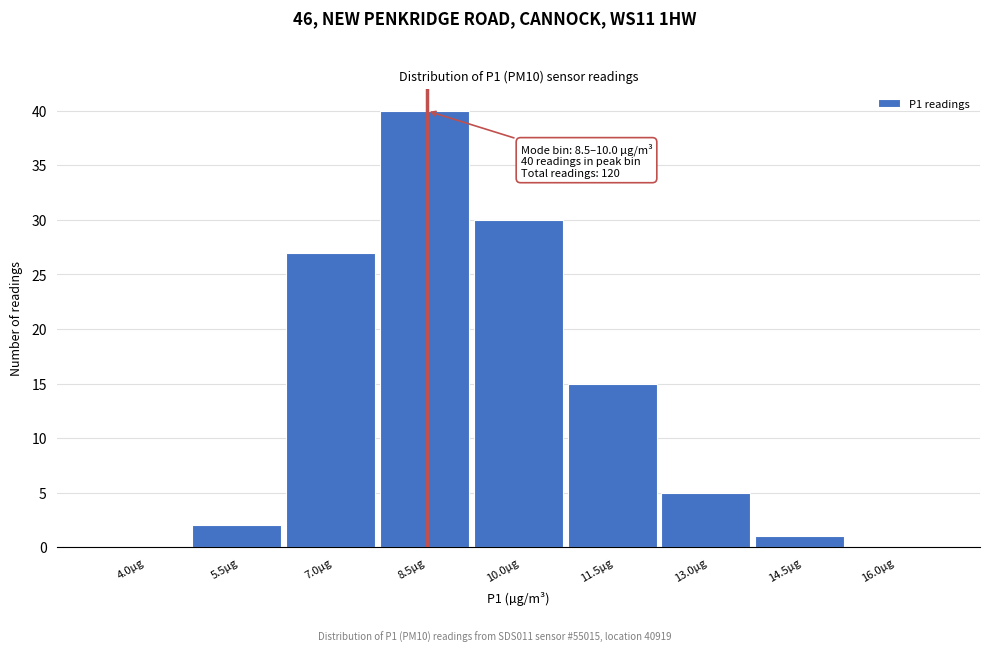

Reading left to right, extract all data points from this chart.

4.0µg=0	5.5µg=2	7.0µg=27	8.5µg=40	10.0µg=30	11.5µg=15	13.0µg=5	14.5µg=1	16.0µg=0